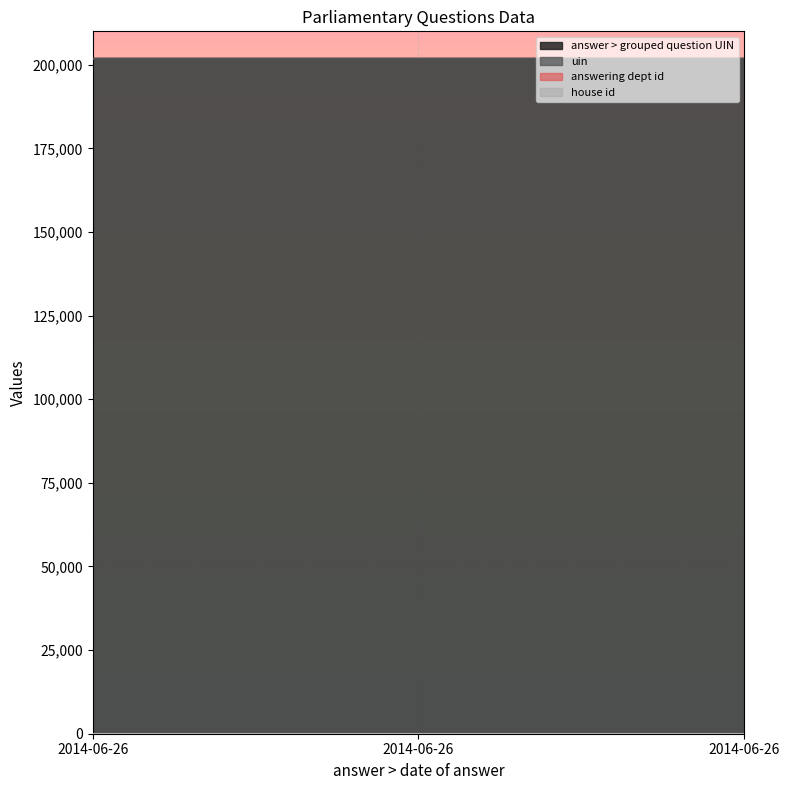

What is the value of the answer > grouped question UIN point at the 3rd from the left?

201798